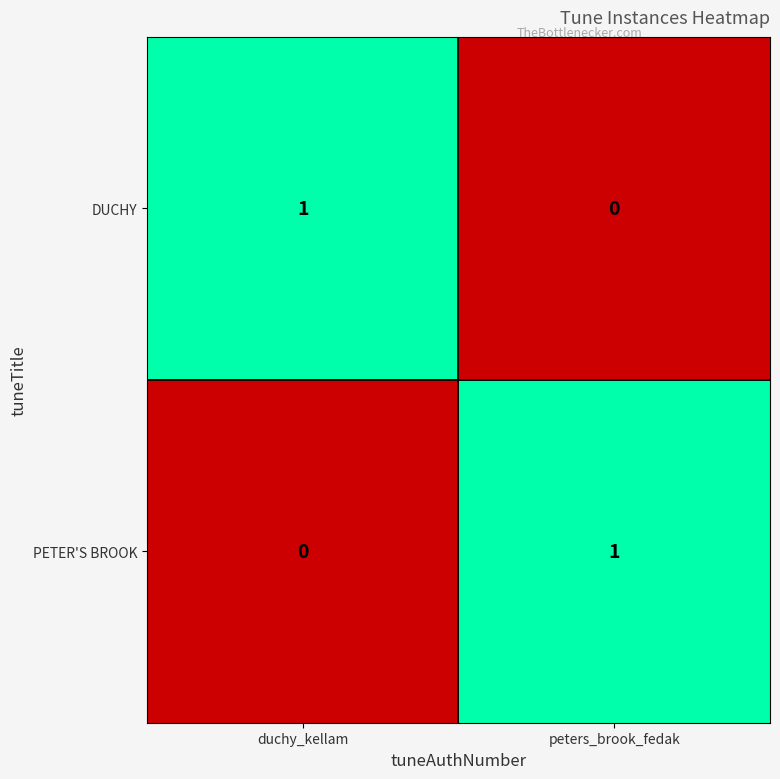

Rank the categories by PETER'S BROOK value from highest to lowest.

peters_brook_fedak, duchy_kellam